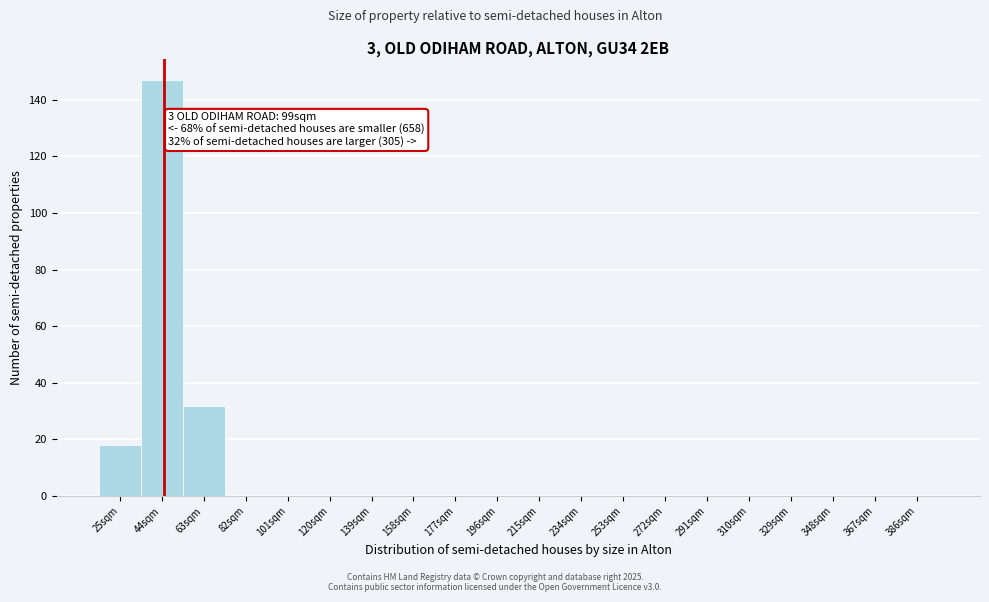

Reading left to right, list all the values displayed in this chart.

25sqm=18	44sqm=147	63sqm=32	82sqm=0	101sqm=0	120sqm=0	139sqm=0	158sqm=0	177sqm=0	196sqm=0	215sqm=0	234sqm=0	253sqm=0	272sqm=0	291sqm=0	310sqm=0	329sqm=0	348sqm=0	367sqm=0	386sqm=0